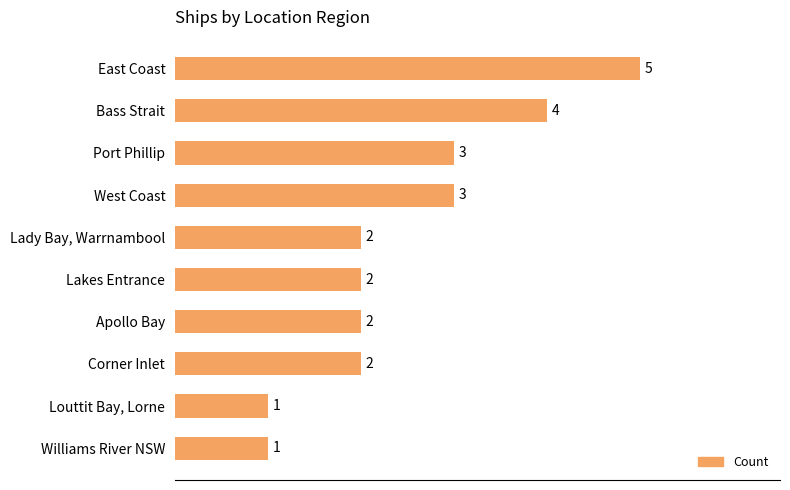

The value at East Coast is 5. True or false?

True